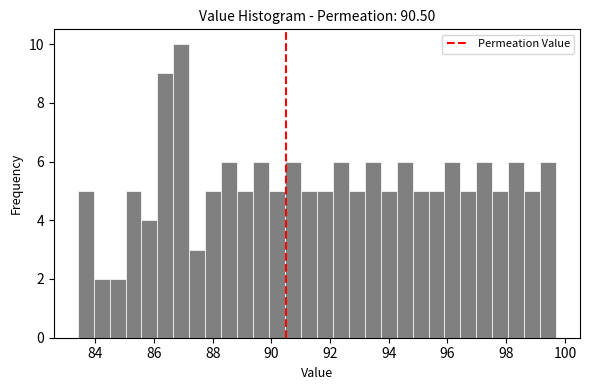

Around what value on the x-axis is the tallest bar? Give the approximate position of its centre, as read against the axis.

87.0